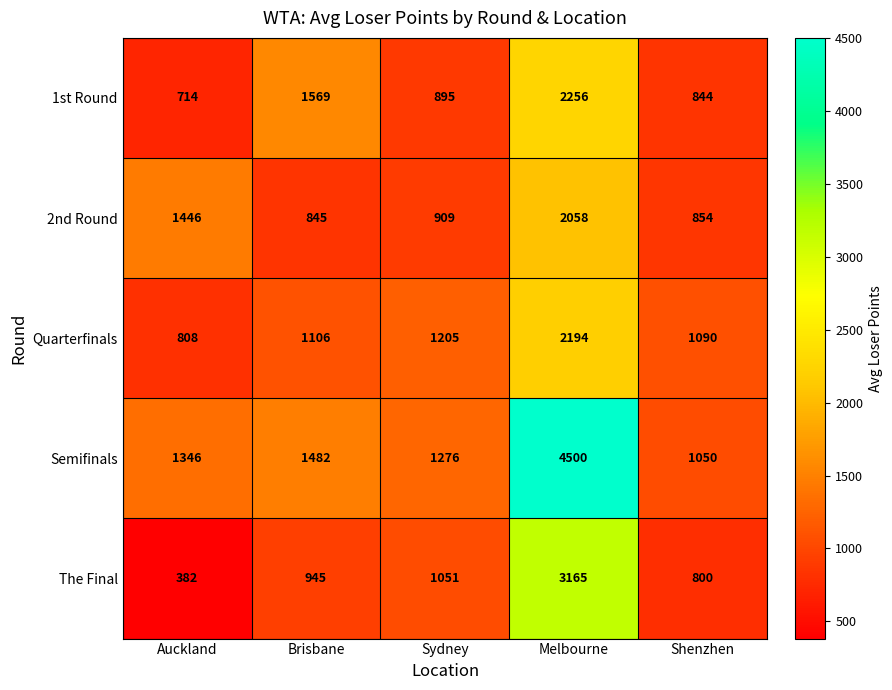

What is the difference between the highest and lowest values at Brisbane?

724